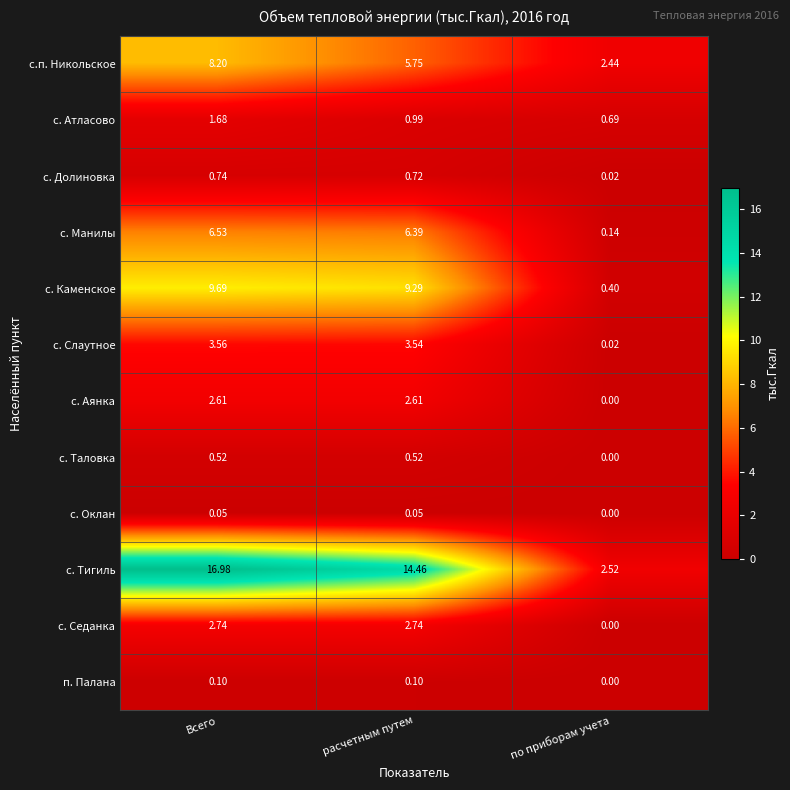

At расчетным путем, list the series in order from largest to smallest.

с. Тигиль, с. Каменское, с. Манилы, с.п. Никольское, с. Слаутное, с. Седанка, с. Аянка, с. Атласово, с. Долиновка, с. Таловка, п. Палана, с. Оклан